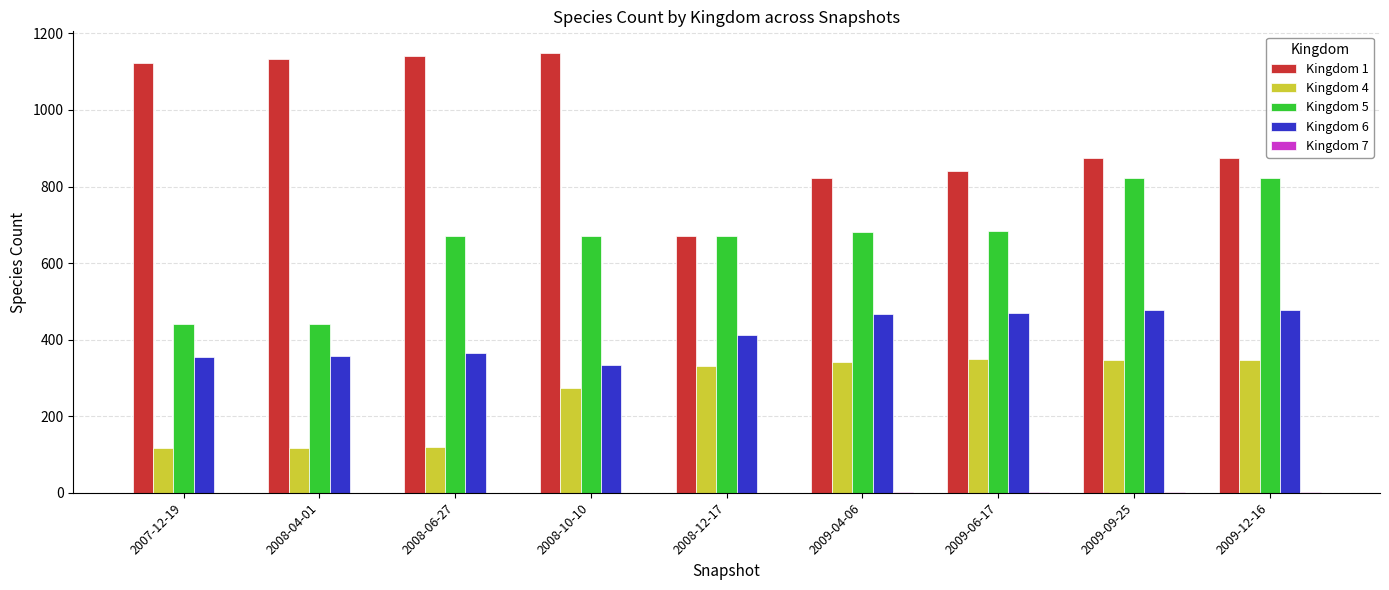

What is the greatest value displayed?

1148